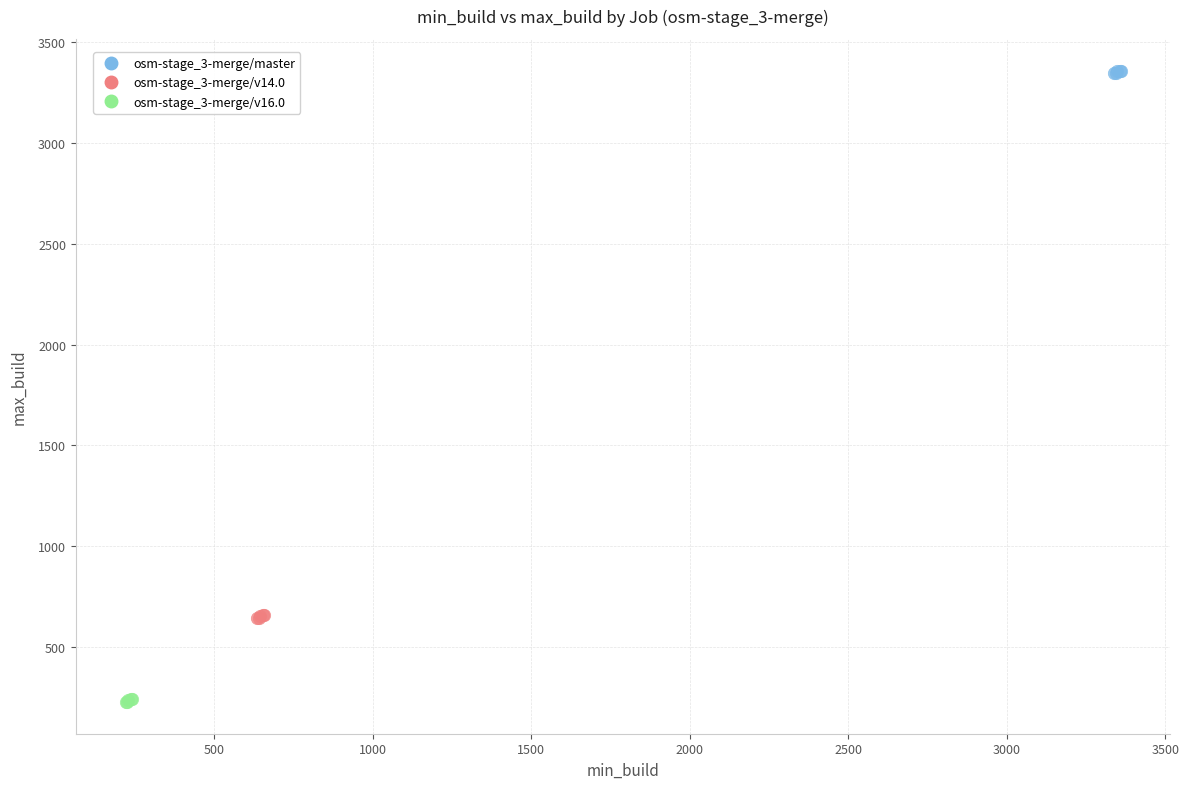

Which series contains the lowest Y value?

osm-stage_3-merge/v16.0